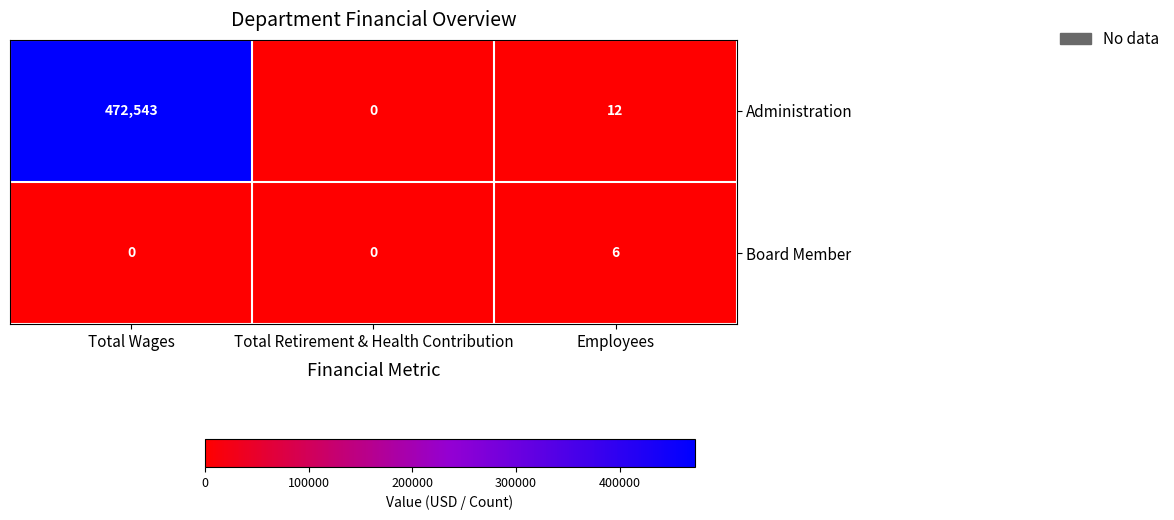

Reading left to right, what are all the values shown in this chart?

Administration: Total Wages=472543	Total Retirement & Health Contribution=0	Employees=12
Board Member: Total Wages=0	Total Retirement & Health Contribution=0	Employees=6